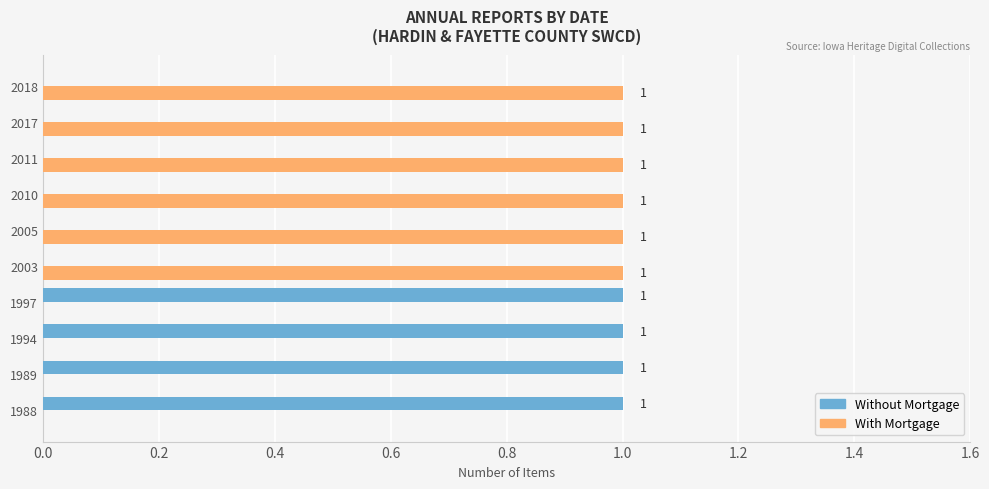

What is the sum of all Without Mortgage values?

4